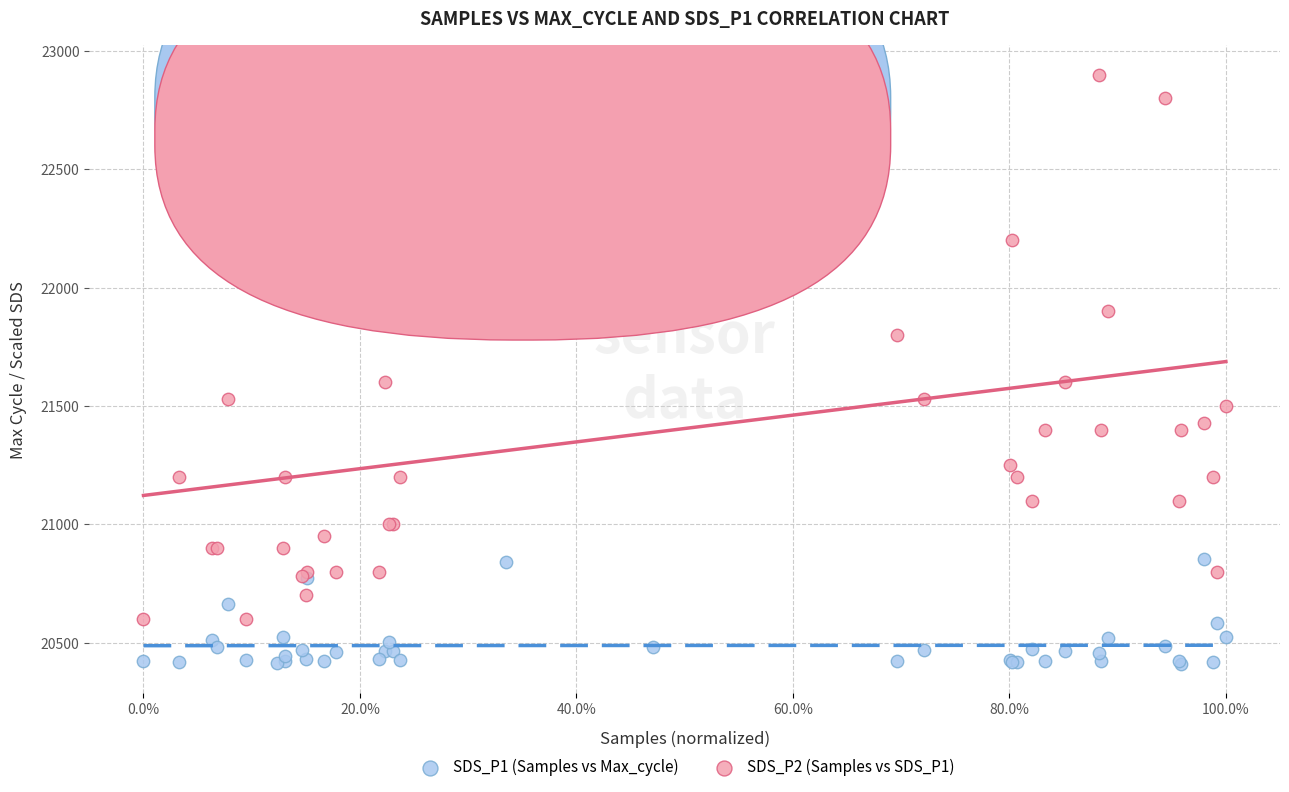

Which series contains the highest Y value?

SDS_P2 (Samples vs SDS_P1)